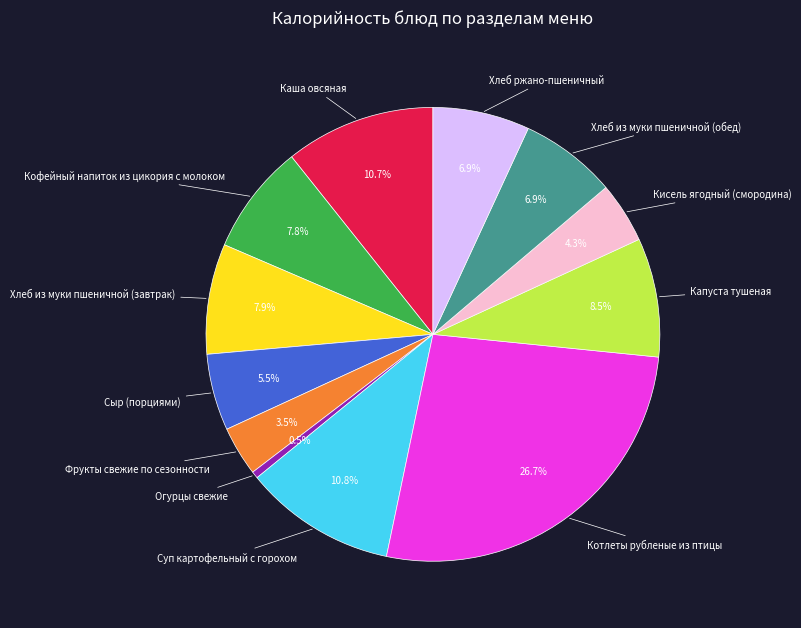

To the nearest percent, what is the difference between the Сыр (порциями) and Каша овсяная slice percentages?

5%